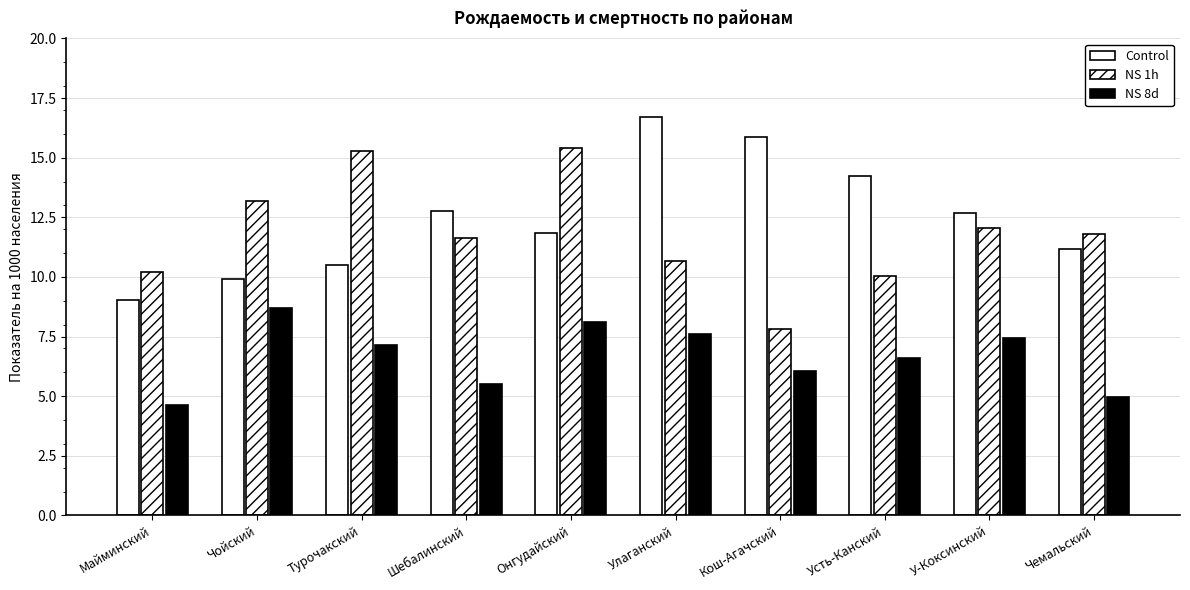

How many bars are there in total?

30